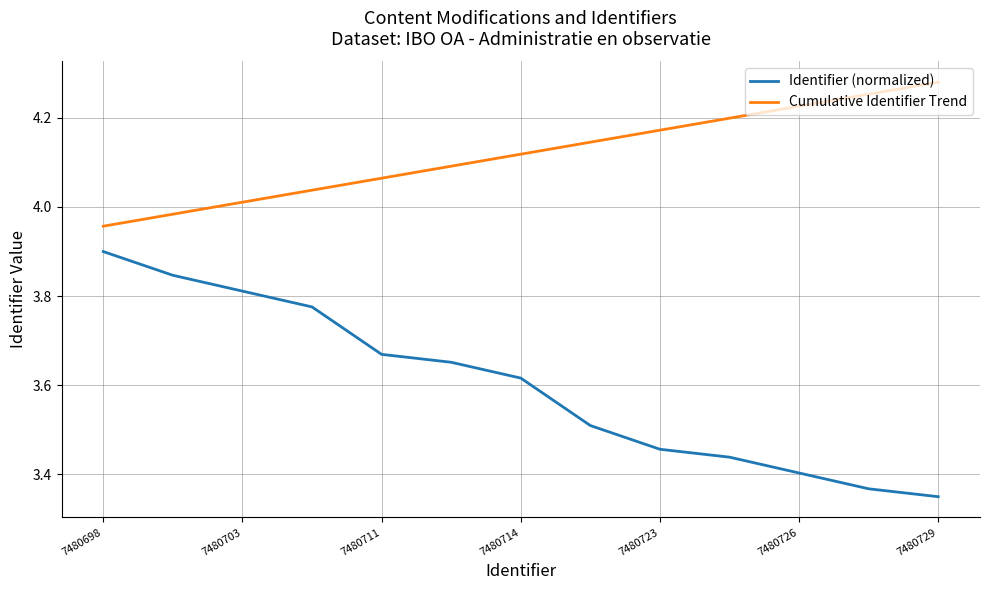

True or false: Cumulative Identifier Trend and Identifier (normalized) cross at least once.

False